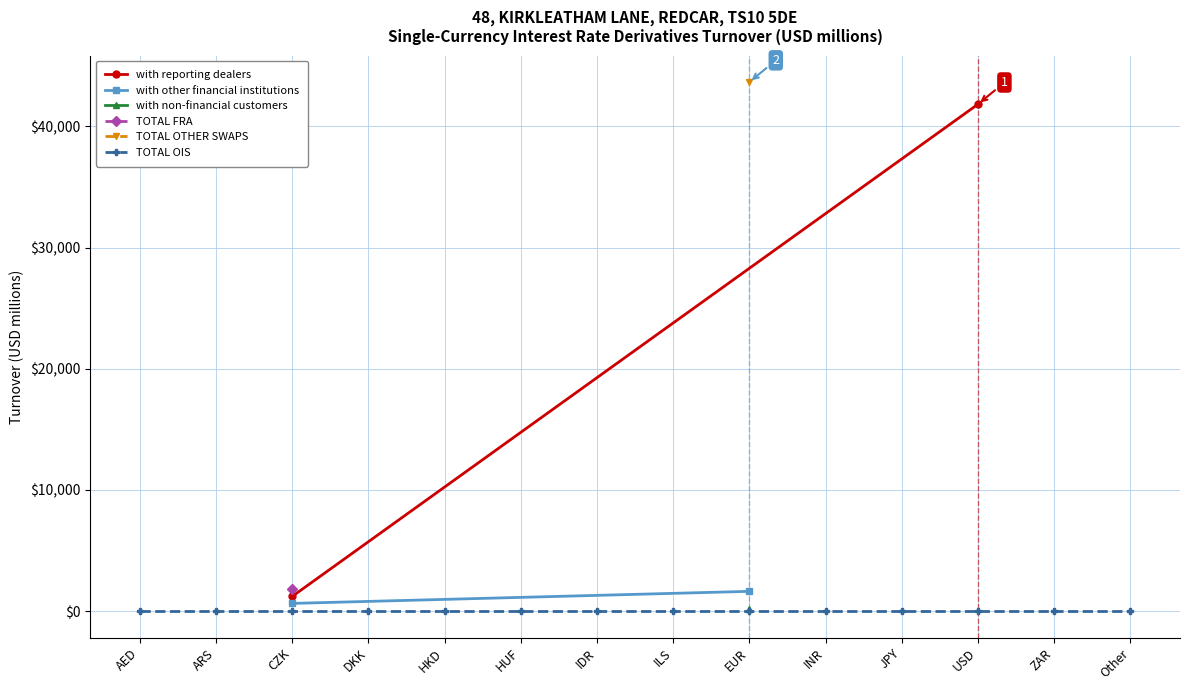

Reading left to right, list all the values displayed in this chart.

with reporting dealers: AED=0.0	ARS=0.0	CZK=1211.2	DKK=0.0	HKD=0.0	HUF=0.0	IDR=0.0	ILS=0.0	EUR=0.0	INR=0.0	JPY=0.0	USD=41825.7	ZAR=0.0	Other=0.0
with other financial institutions: AED=0.0	ARS=0.0	CZK=636.0	DKK=0.0	HKD=0.0	HUF=0.0	IDR=0.0	ILS=0.0	EUR=1632.0	INR=0.0	JPY=0.0	USD=0.0	ZAR=0.0	Other=0.0
with non-financial customers: AED=0.0	ARS=0.0	CZK=0.0	DKK=0.0	HKD=0.0	HUF=0.0	IDR=0.0	ILS=0.0	EUR=195.3	INR=0.0	JPY=0.0	USD=0.0	ZAR=0.0	Other=0.0
TOTAL FRA: AED=0.0	ARS=0.0	CZK=1847.2	DKK=0.0	HKD=0.0	HUF=0.0	IDR=0.0	ILS=0.0	EUR=0.0	INR=0.0	JPY=0.0	USD=0.0	ZAR=0.0	Other=0.0
TOTAL OTHER SWAPS: AED=0.0	ARS=0.0	CZK=0.0	DKK=0.0	HKD=0.0	HUF=0.0	IDR=0.0	ILS=0.0	EUR=43653.0	INR=0.0	JPY=0.0	USD=0.0	ZAR=0.0	Other=0.0
TOTAL OIS: AED=0.0	ARS=0.0	CZK=0.0	DKK=0.0	HKD=0.0	HUF=0.0	IDR=0.0	ILS=0.0	EUR=0.0	INR=0.0	JPY=0.0	USD=0.0	ZAR=0.0	Other=0.0